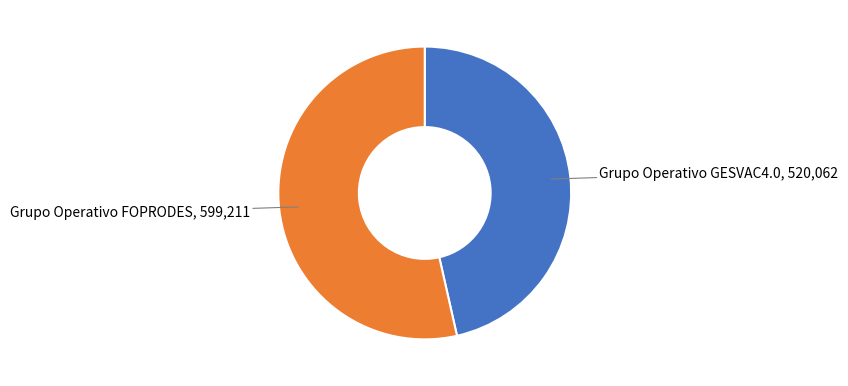

Count the number of slices in the pie.

2